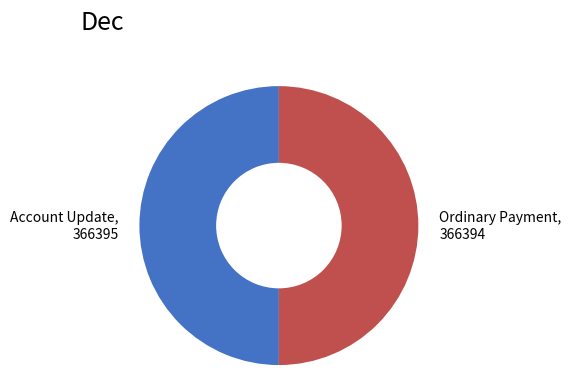

The Account Update slice represents 64% of the pie. True or false?

False